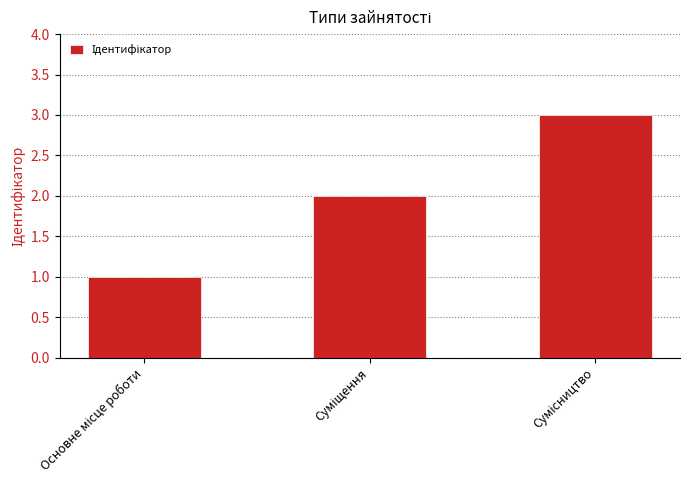

What is the greatest value displayed?

3